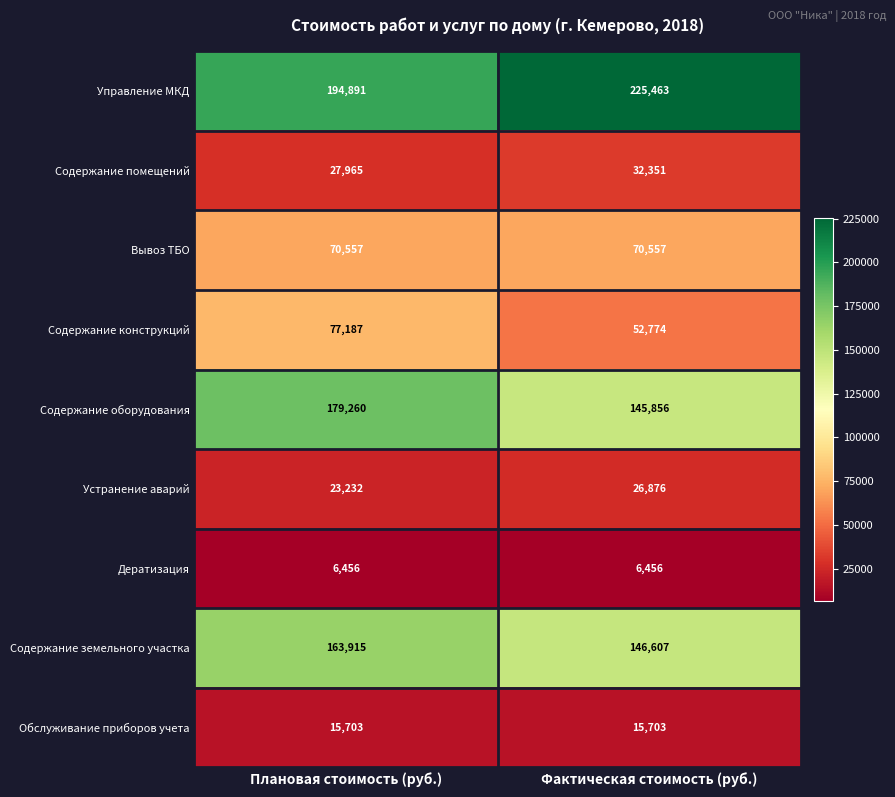

What is the approximate value of Содержание земельного участка at Фактическая стоимость (руб.), to the nearest 10?

146610